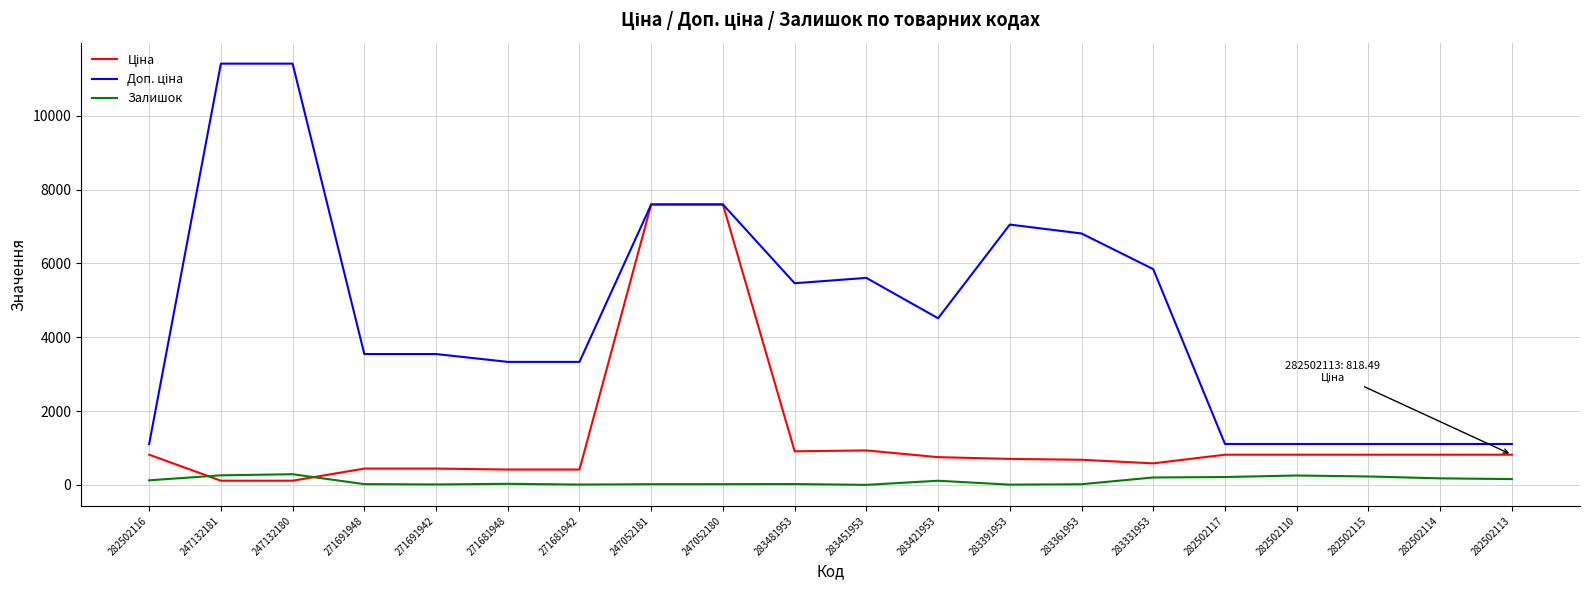

What is the greatest value displayed?

11410.0